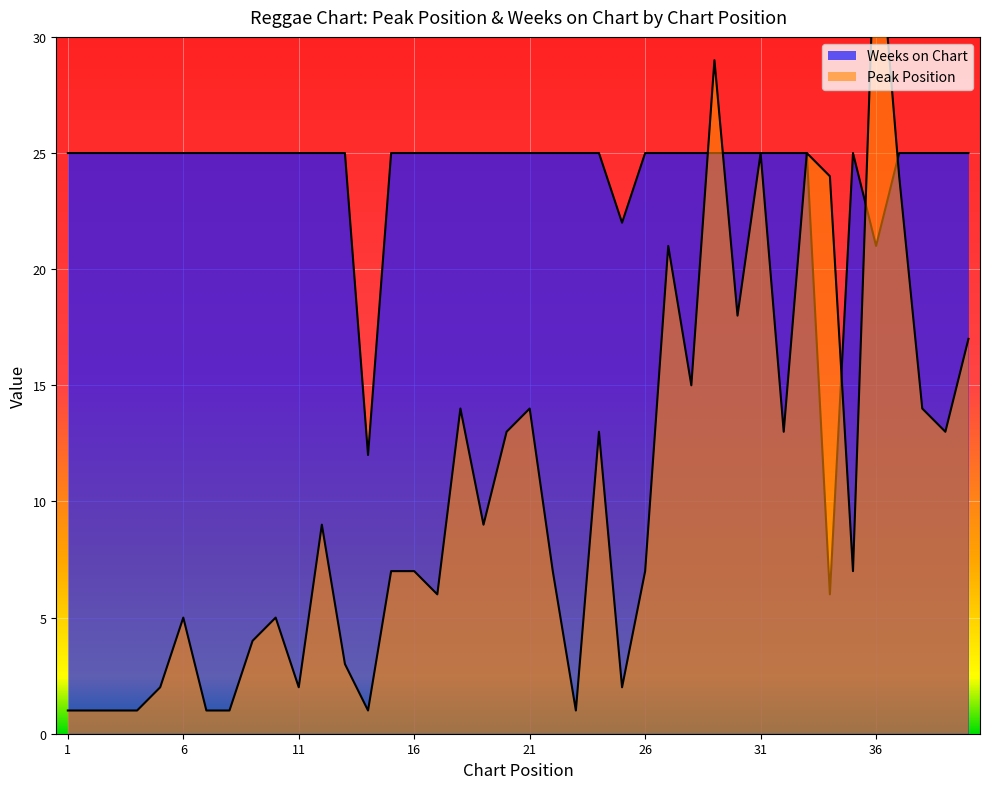

Is the value of Peak Position at 31 greater than the value of Weeks on Chart at 37?

No